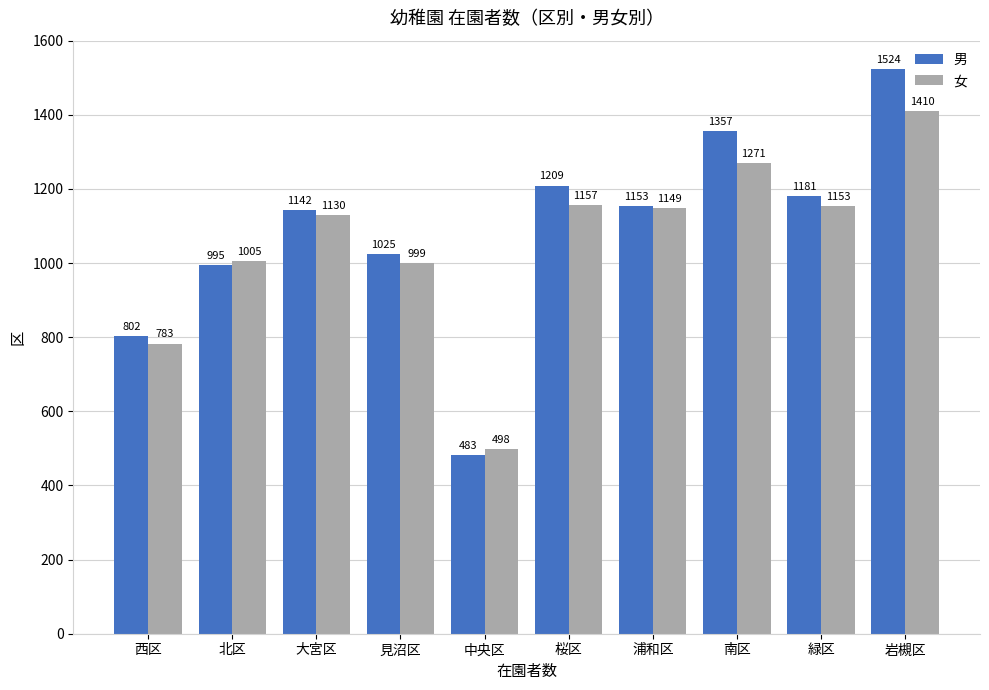

Reading right to left, transcribe all the data shown in this chart.

男: 岩槻区=1524	緑区=1181	南区=1357	浦和区=1153	桜区=1209	中央区=483	見沼区=1025	大宮区=1142	北区=995	西区=802
女: 岩槻区=1410	緑区=1153	南区=1271	浦和区=1149	桜区=1157	中央区=498	見沼区=999	大宮区=1130	北区=1005	西区=783